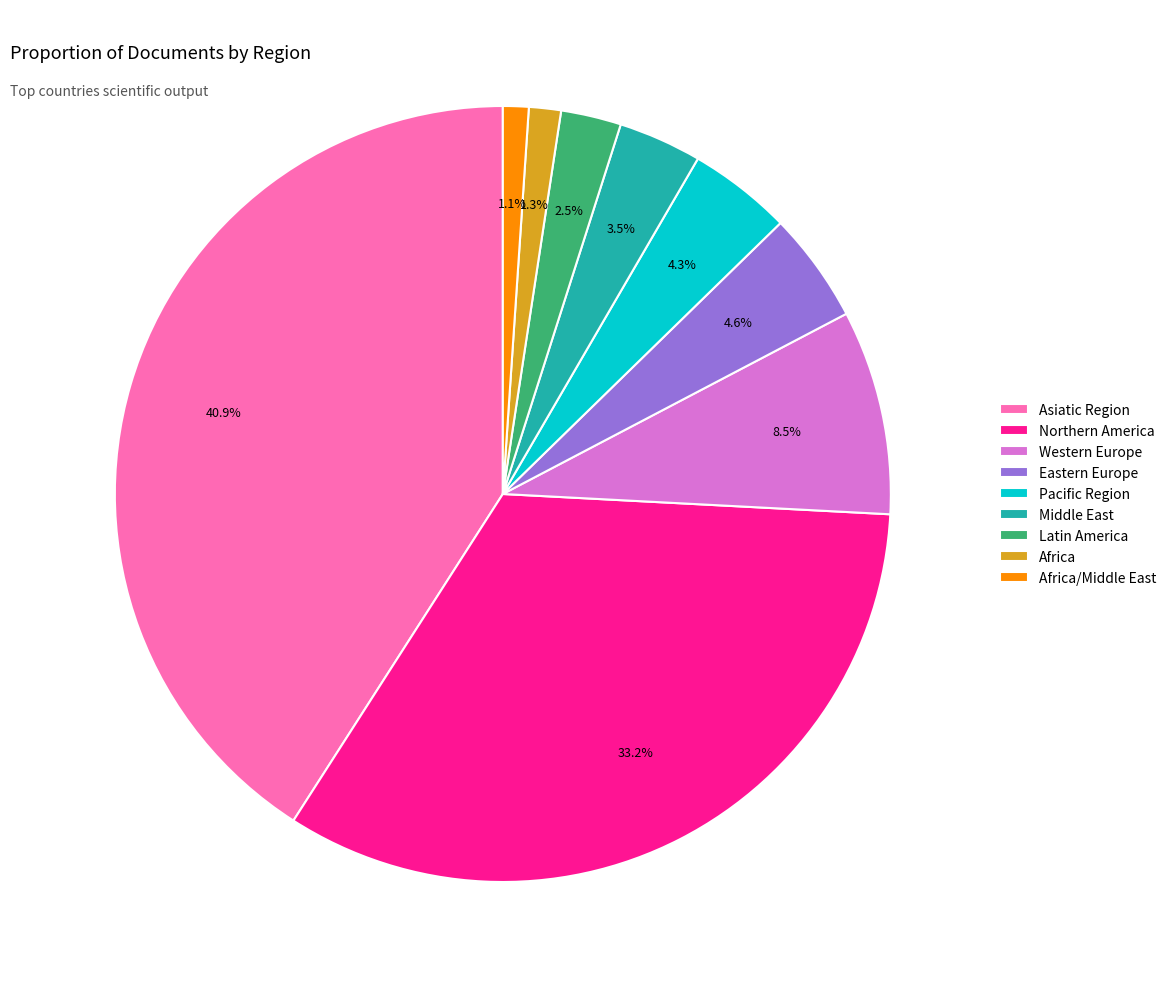

What is the ratio of the value at Western Europe to the value at Northern America?

0.3